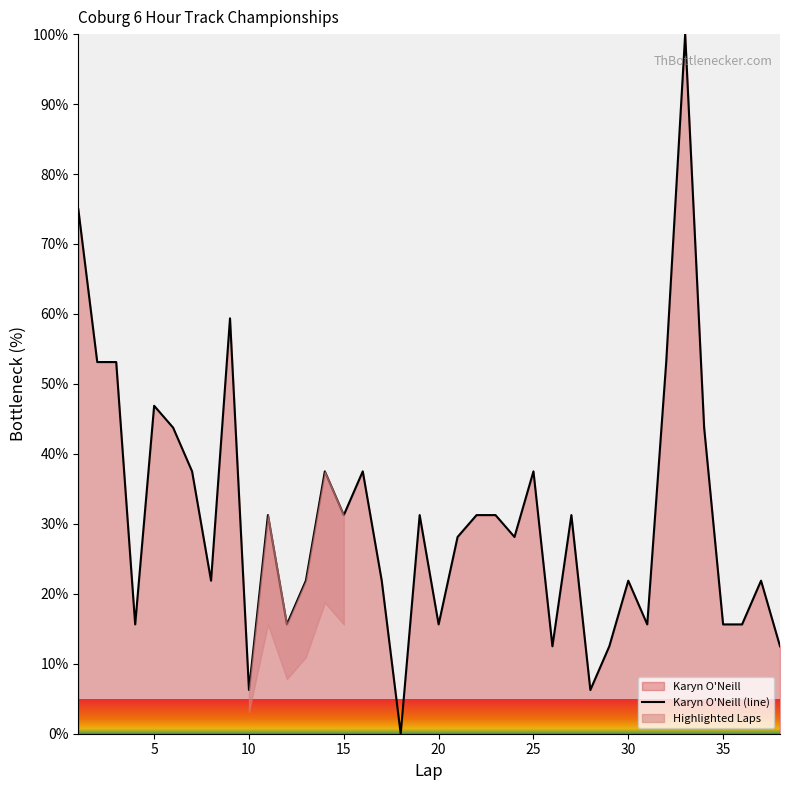

How many values are below 31?

19